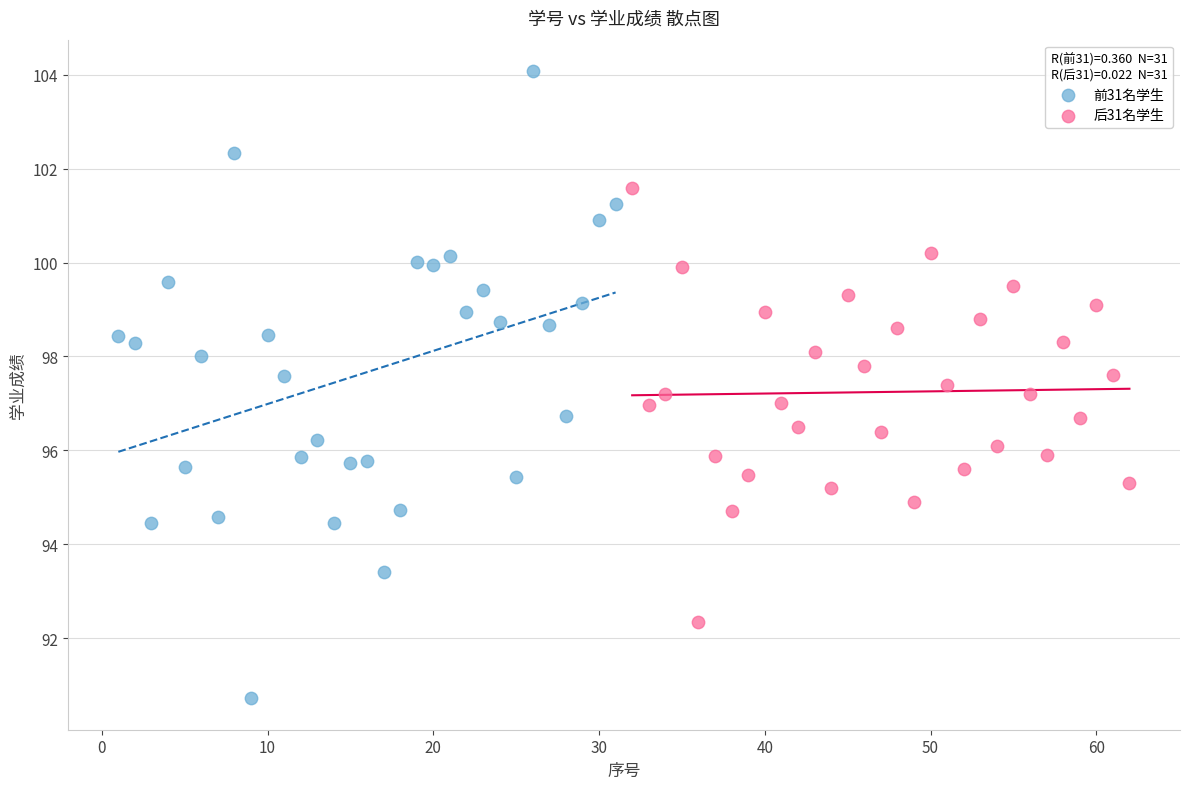

Which series reaches the maximum Y coordinate?

前31名学生